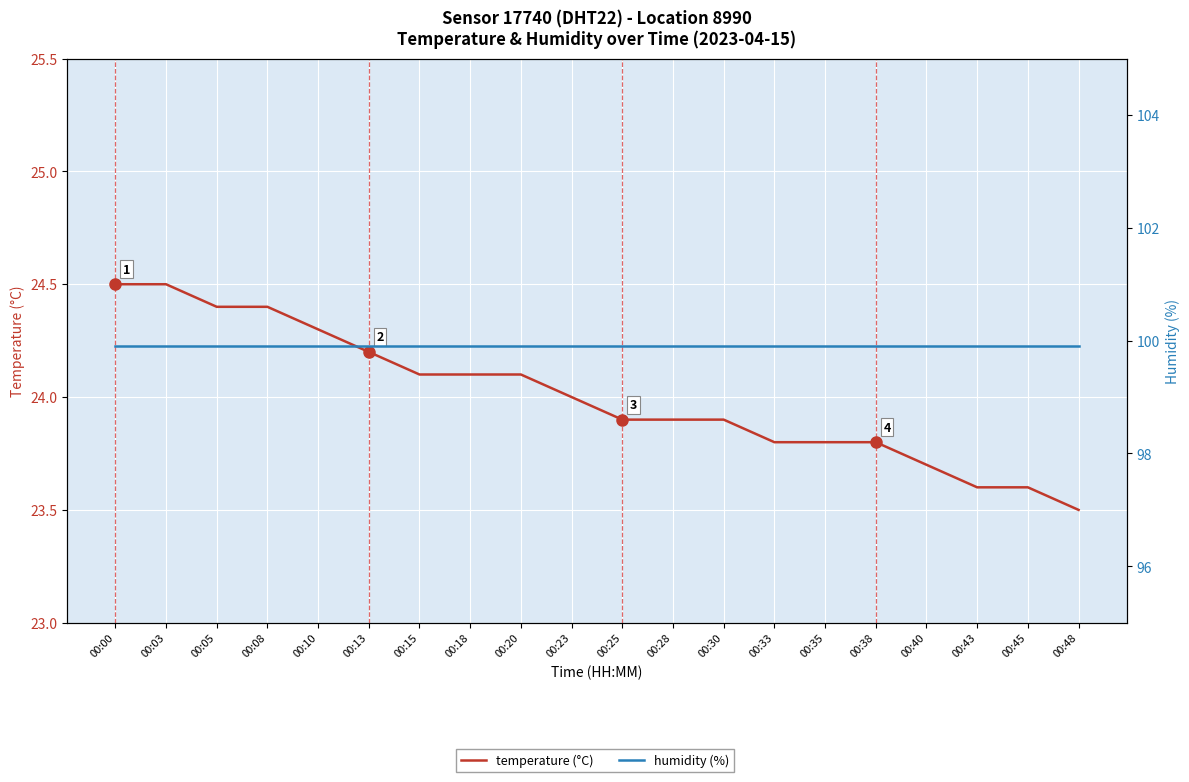

The temperature (°C) series shows 24.1 at 00:18. True or false?

True